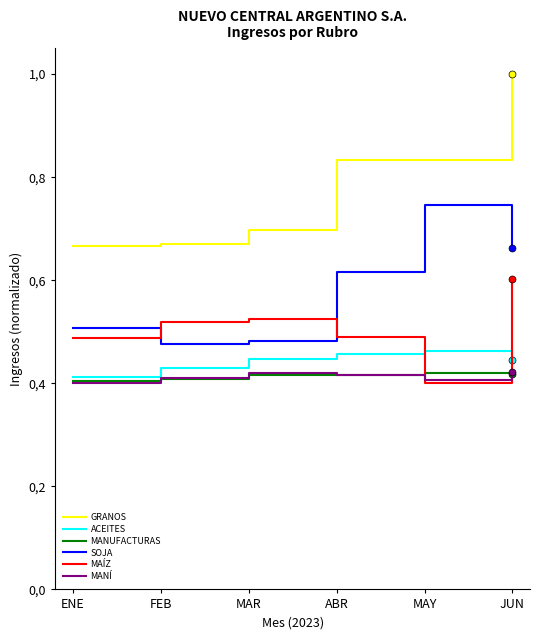

True or false: MANUFACTURAS and ACEITES cross at least once.

False